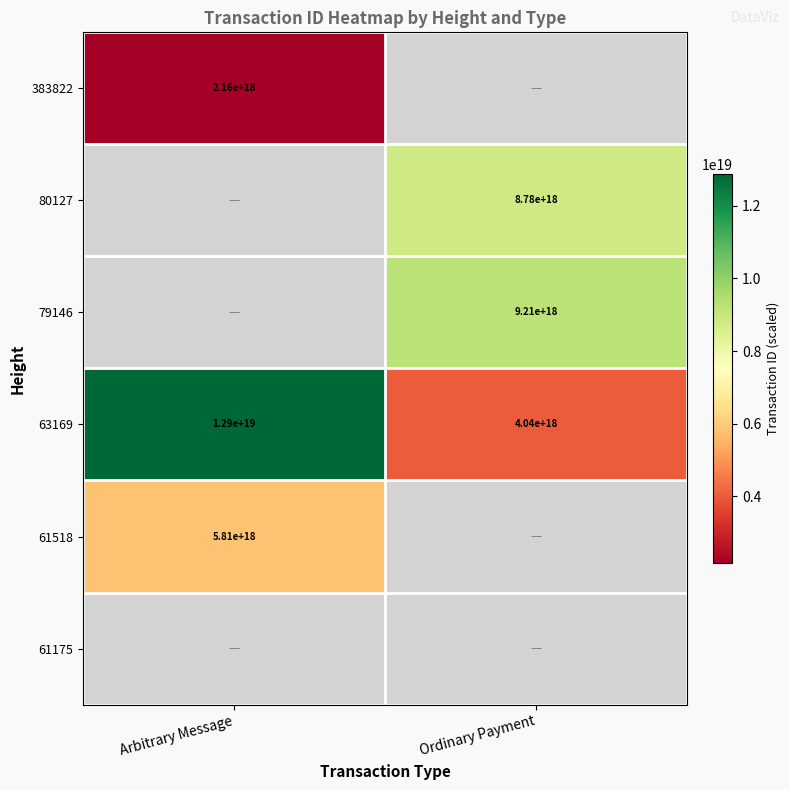

Is it true that 61518 equals 9100336217556136960 at Arbitrary Message?

False